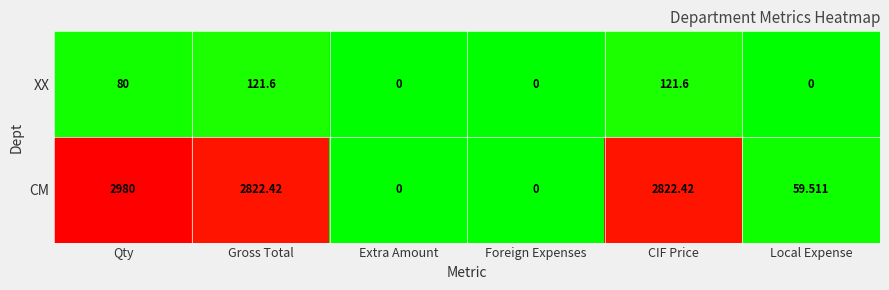

At how many categories does at least one series exceed 2183?

3